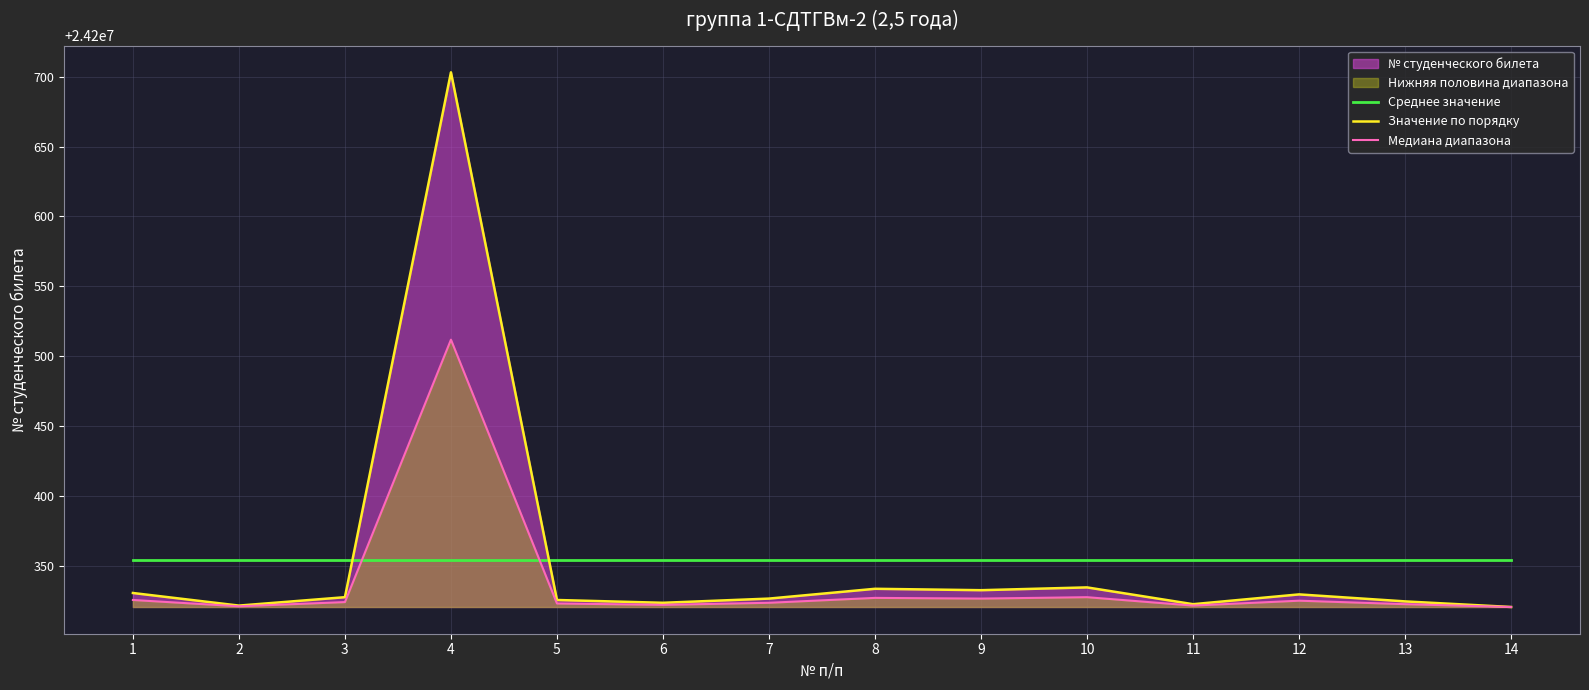

True or false: Значение по порядку and Медиана диапазона cross at least once.

False